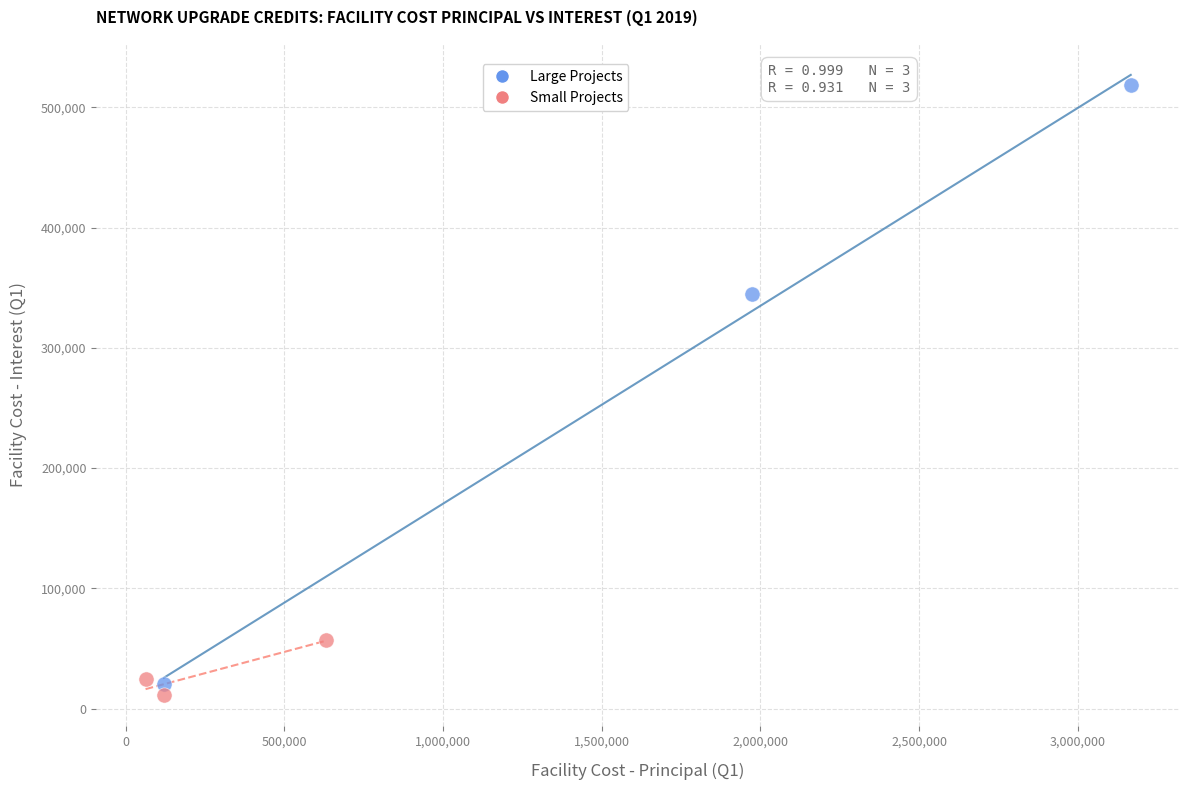

Which series has the largest Y range (max minus min)?

Large Projects